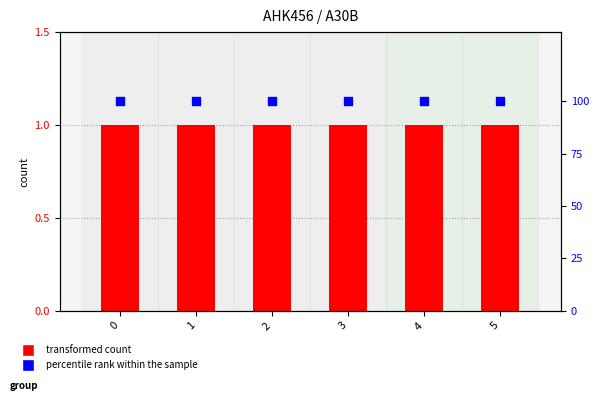

Is the value of percentile rank within the sample at 1 greater than the value of AHK456 at 5?

Yes